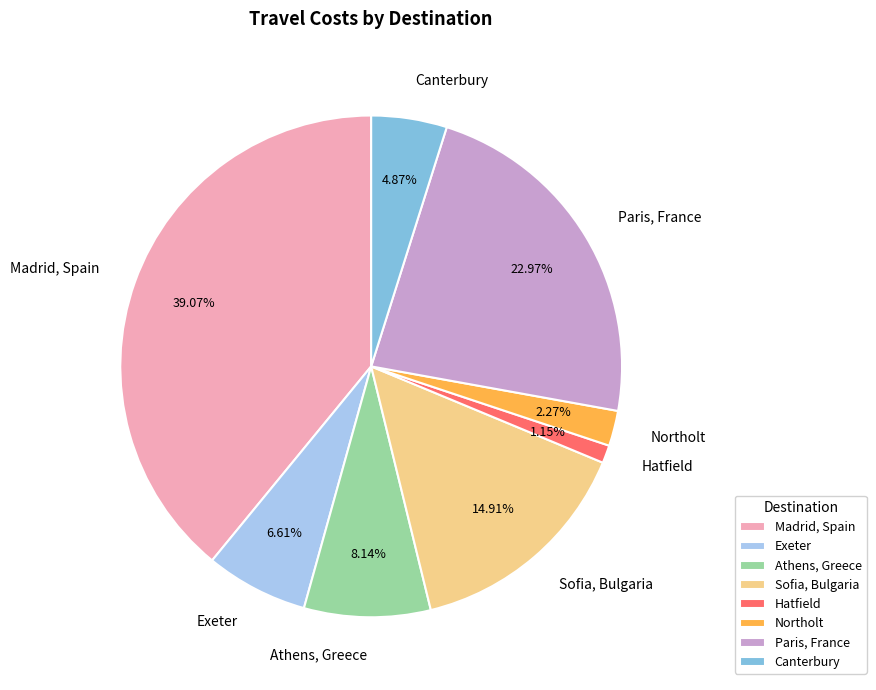

To the nearest percent, what is the combined percentage of Northolt and Exeter?

9%